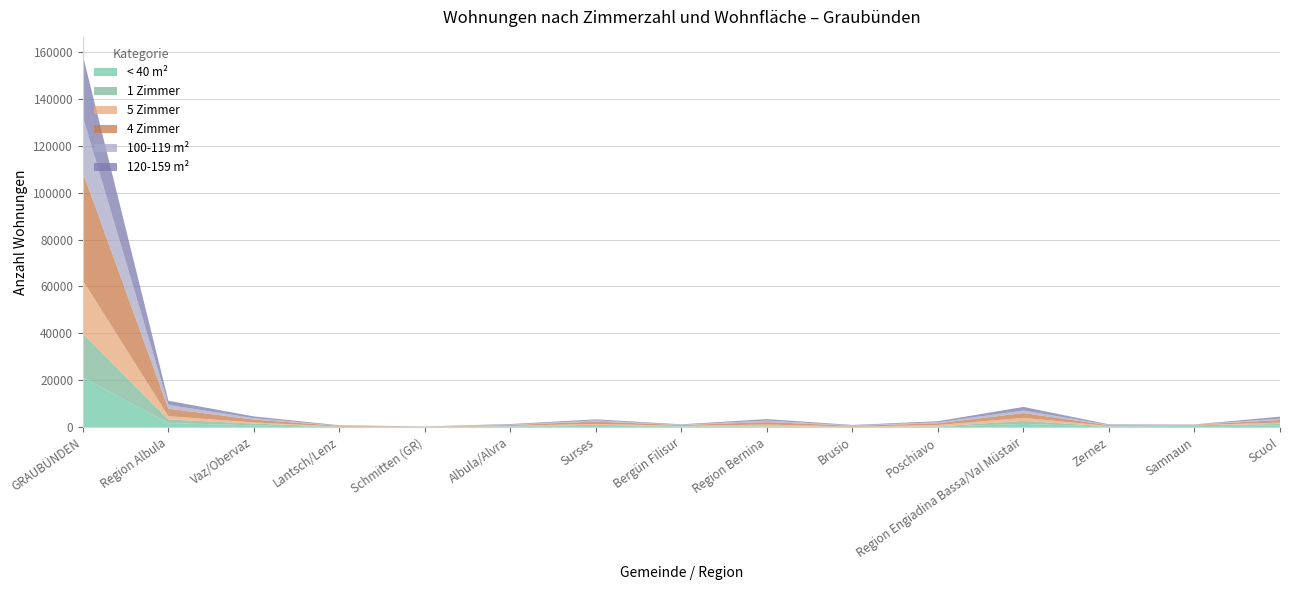

Reading left to right, list all the values displayed in this chart.

< 40 m²: GRAUBÜNDEN=21177	Region Albula=1686	Vaz/Obervaz=697	Lantsch/Lenz=58	Schmitten (GR)=47	Albula/Alvra=209	Surses=484	Bergün Filisur=191	Region Bernina=193	Brusio=42	Poschiavo=151	Region Engiadina Bassa/Val Müstair=1321	Zernez=151	Samnaun=396	Scuol=586
1 Zimmer: GRAUBÜNDEN=18648	Region Albula=1529	Vaz/Obervaz=770	Lantsch/Lenz=55	Schmitten (GR)=18	Albula/Alvra=106	Surses=431	Bergün Filisur=149	Region Bernina=103	Brusio=15	Poschiavo=88	Region Engiadina Bassa/Val Müstair=1306	Zernez=126	Samnaun=348	Scuol=696
5 Zimmer: GRAUBÜNDEN=22708	Region Albula=1391	Vaz/Obervaz=470	Lantsch/Lenz=88	Schmitten (GR)=51	Albula/Alvra=197	Surses=419	Bergün Filisur=166	Region Bernina=746	Brusio=124	Poschiavo=622	Region Engiadina Bassa/Val Müstair=1256	Zernez=173	Samnaun=60	Scuol=600
4 Zimmer: GRAUBÜNDEN=46083	Region Albula=3208	Vaz/Obervaz=1238	Lantsch/Lenz=260	Schmitten (GR)=65	Albula/Alvra=334	Surses=984	Bergün Filisur=327	Region Bernina=1075	Brusio=342	Poschiavo=733	Region Engiadina Bassa/Val Müstair=2056	Zernez=310	Samnaun=146	Scuol=1113
100-119 m²: GRAUBÜNDEN=23700	Region Albula=1599	Vaz/Obervaz=616	Lantsch/Lenz=122	Schmitten (GR)=28	Albula/Alvra=190	Surses=491	Bergün Filisur=152	Region Bernina=601	Brusio=166	Poschiavo=435	Region Engiadina Bassa/Val Müstair=1086	Zernez=169	Samnaun=64	Scuol=597
120-159 m²: GRAUBÜNDEN=26235	Region Albula=1790	Vaz/Obervaz=720	Lantsch/Lenz=159	Schmitten (GR)=41	Albula/Alvra=234	Surses=460	Bergün Filisur=176	Region Bernina=644	Brusio=189	Poschiavo=455	Region Engiadina Bassa/Val Müstair=1548	Zernez=215	Samnaun=88	Scuol=826